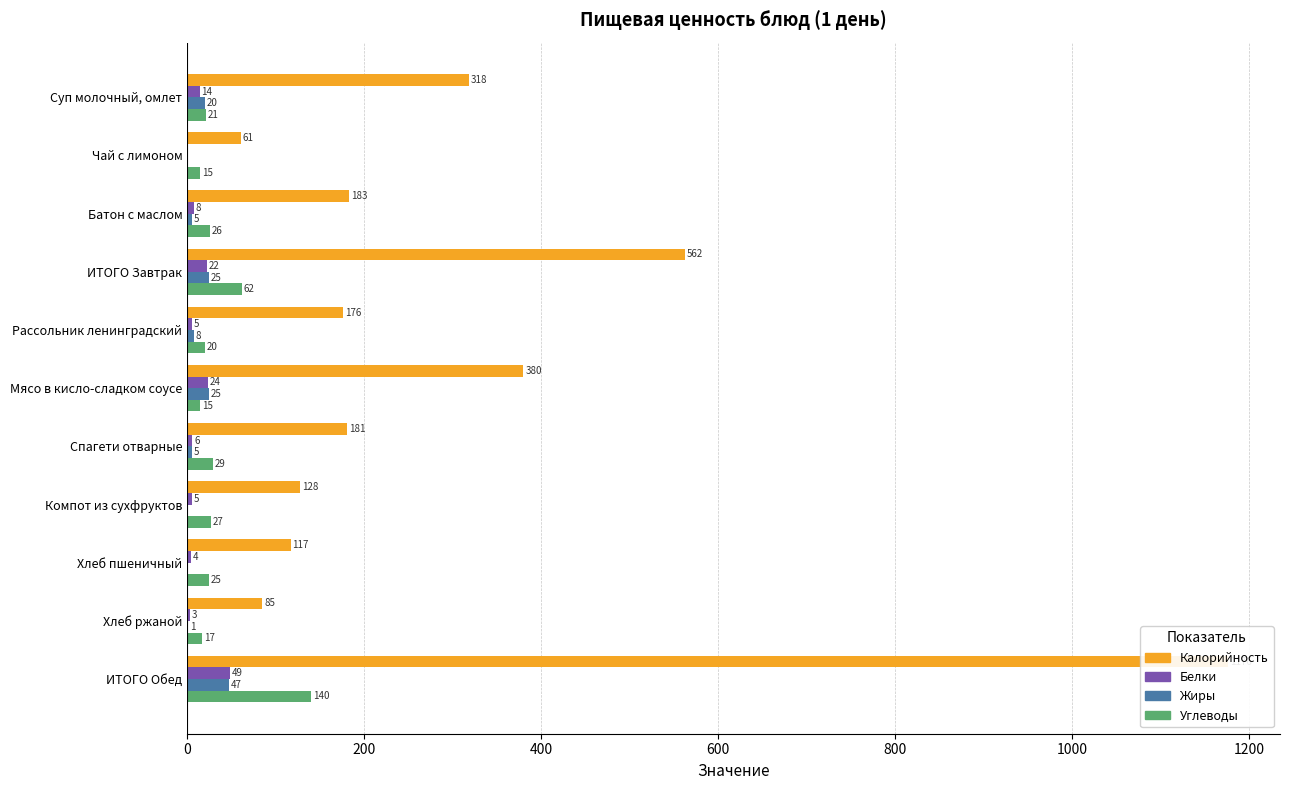

Which series changed the most between Мясо в кисло-сладком соусе and Хлеб пшеничный?

Калорийность